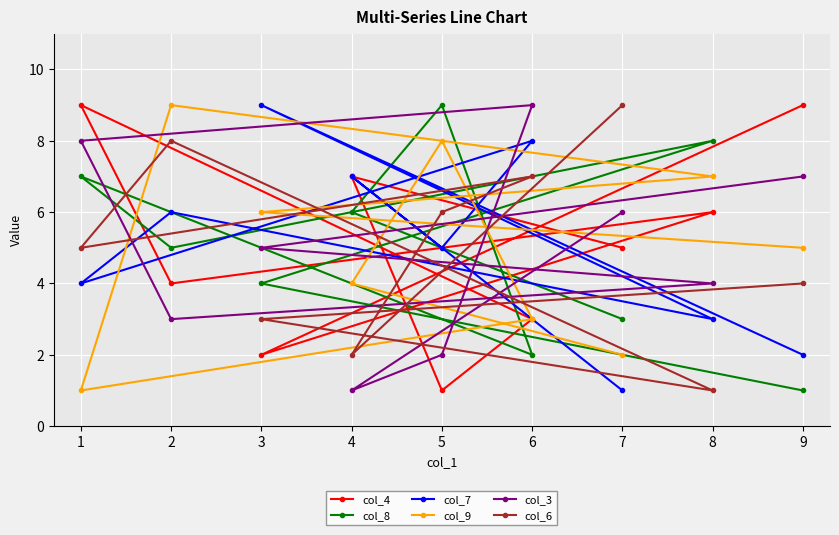

After their last crossing, which series has the higher values: col_6 or col_8?

col_6